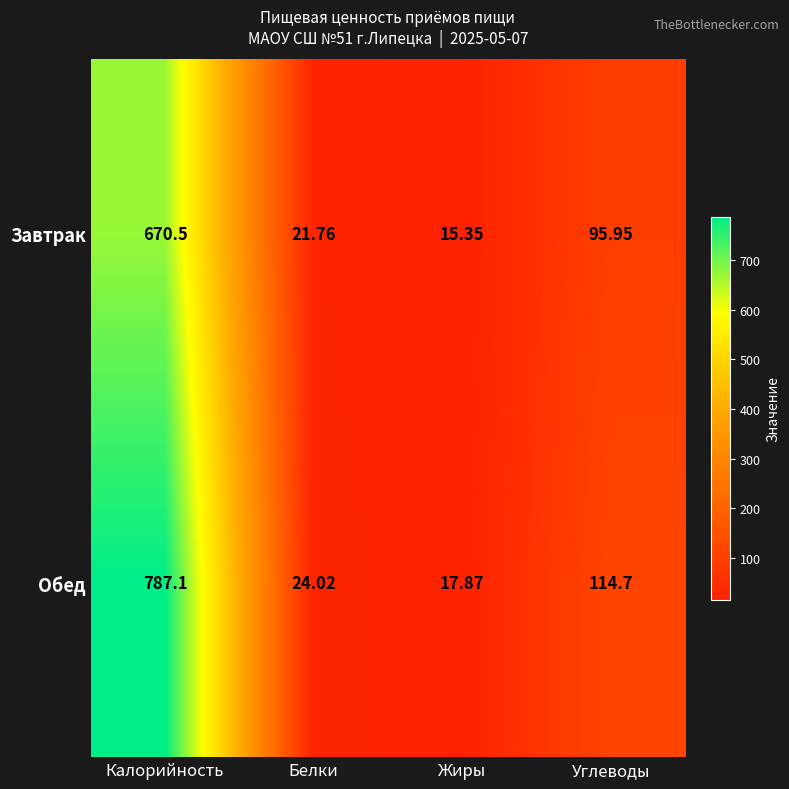

At which label is Обед closest to 402?

Углеводы